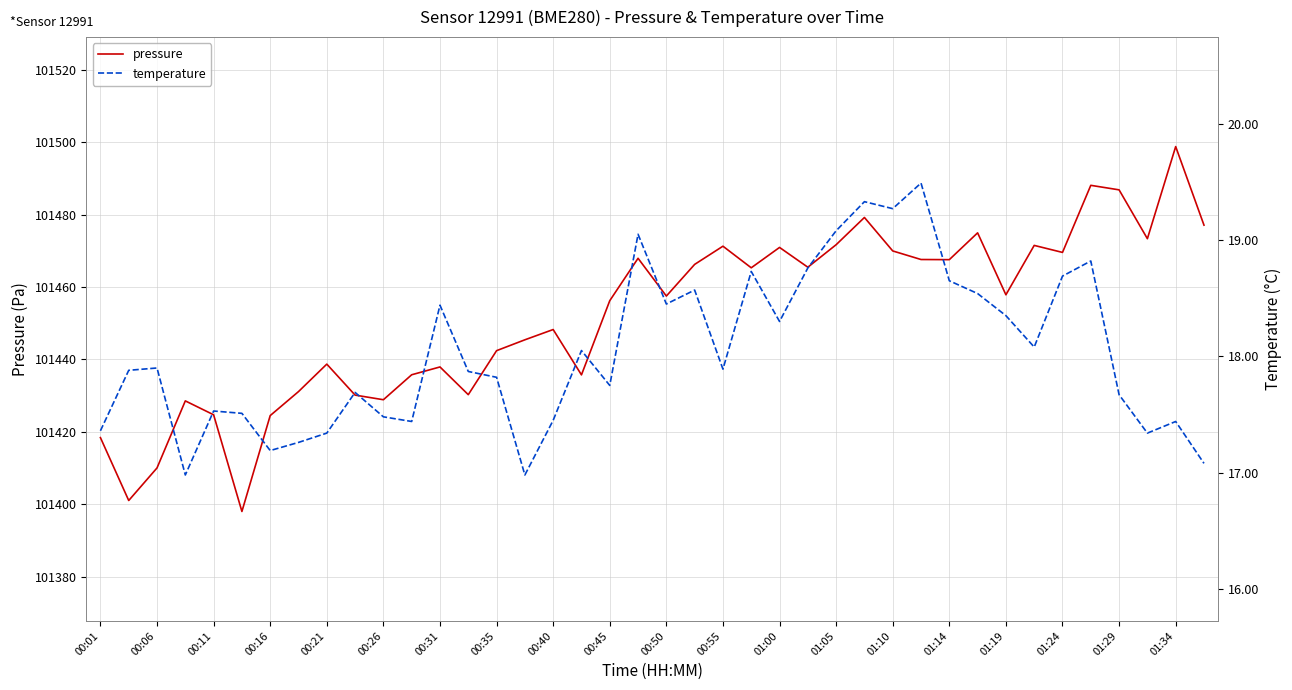

What is the value of the temperature point at the 31st from the left?

18.6